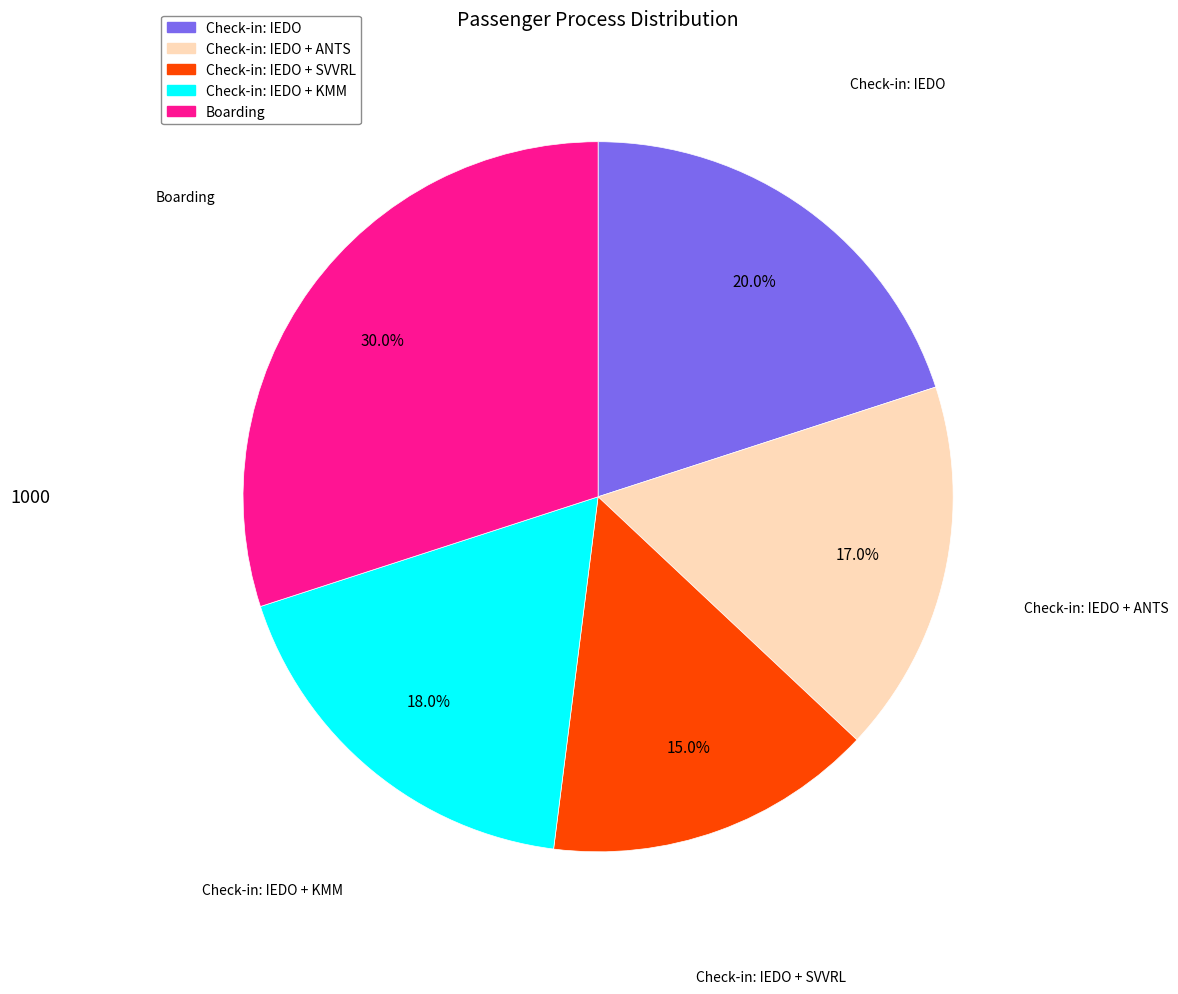

Is there a majority slice in this chart?

No